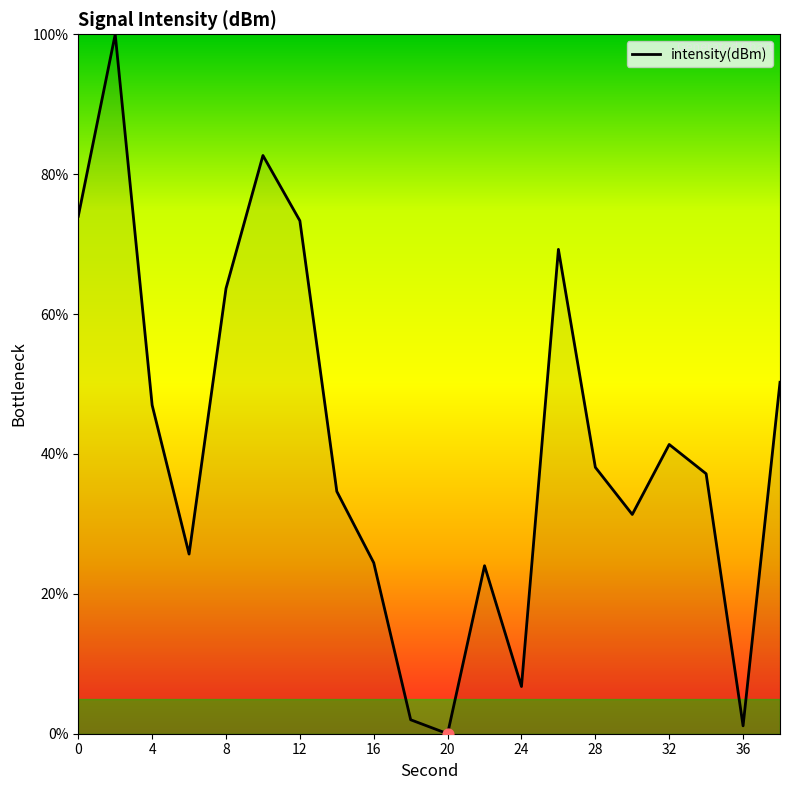

What is the greatest value displayed?

100.0